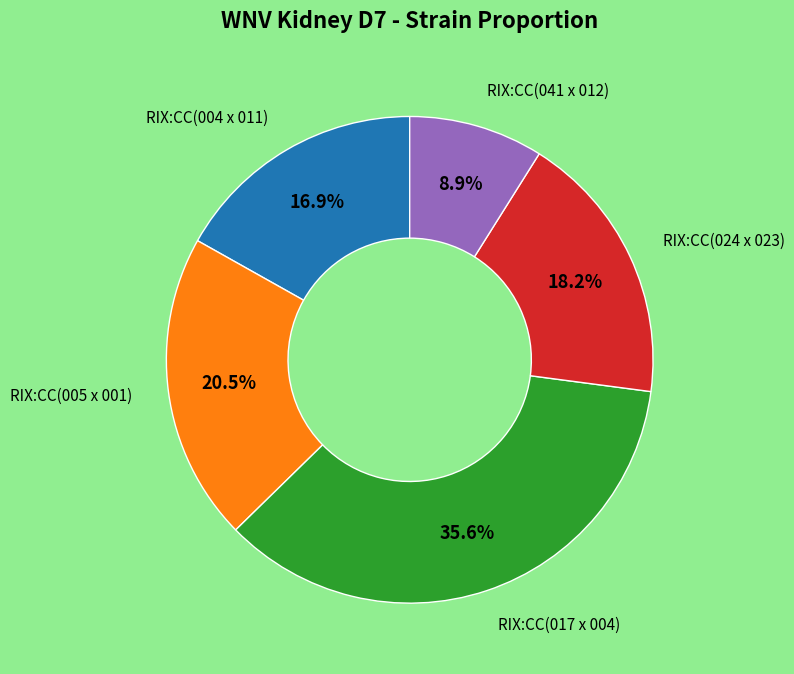

Is there any slice that represents more than half of the pie?

No